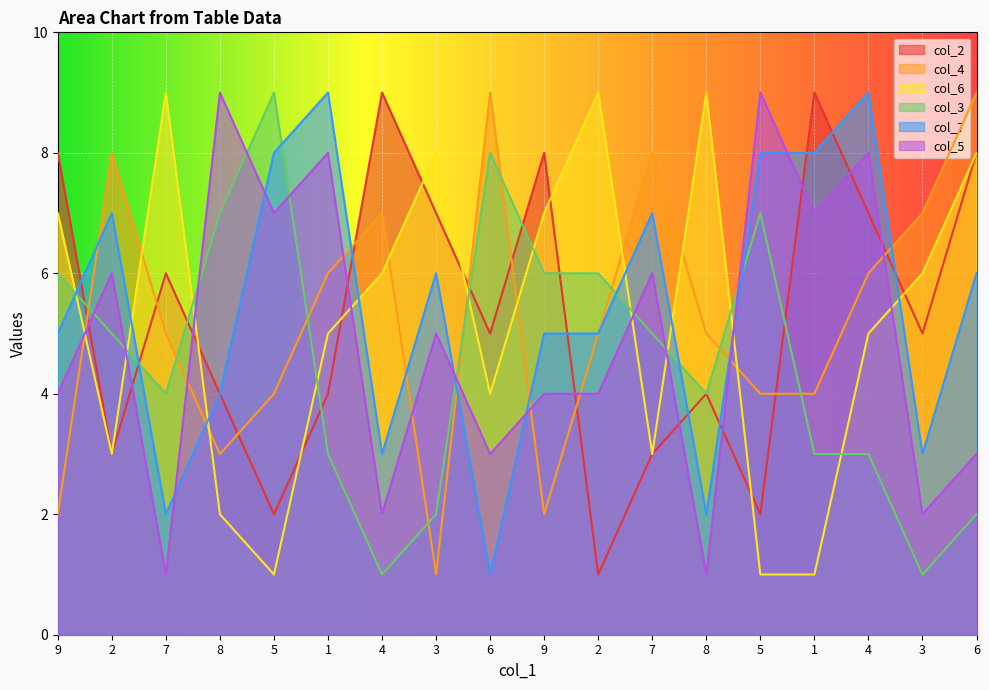

What is the sum of all col_5 values?

89